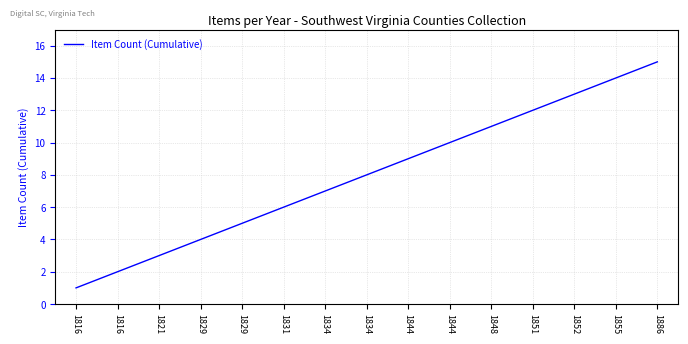

How many lines are shown in the chart?

1